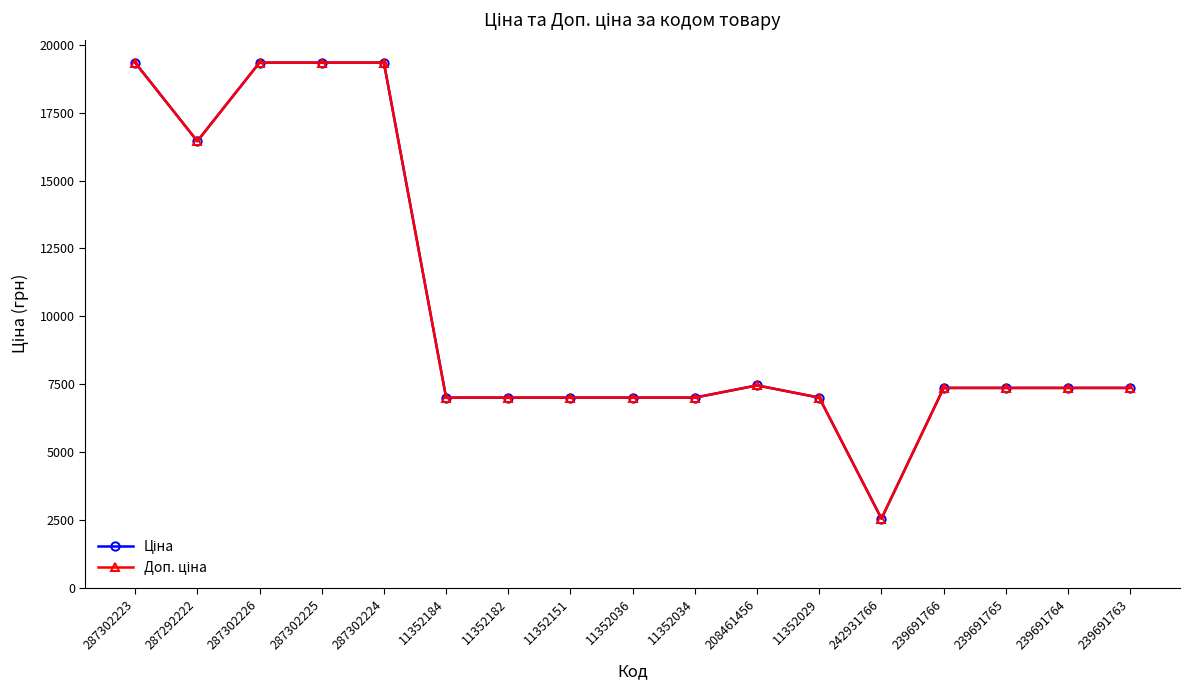

What is the label of the 1st point from the right?

239691763